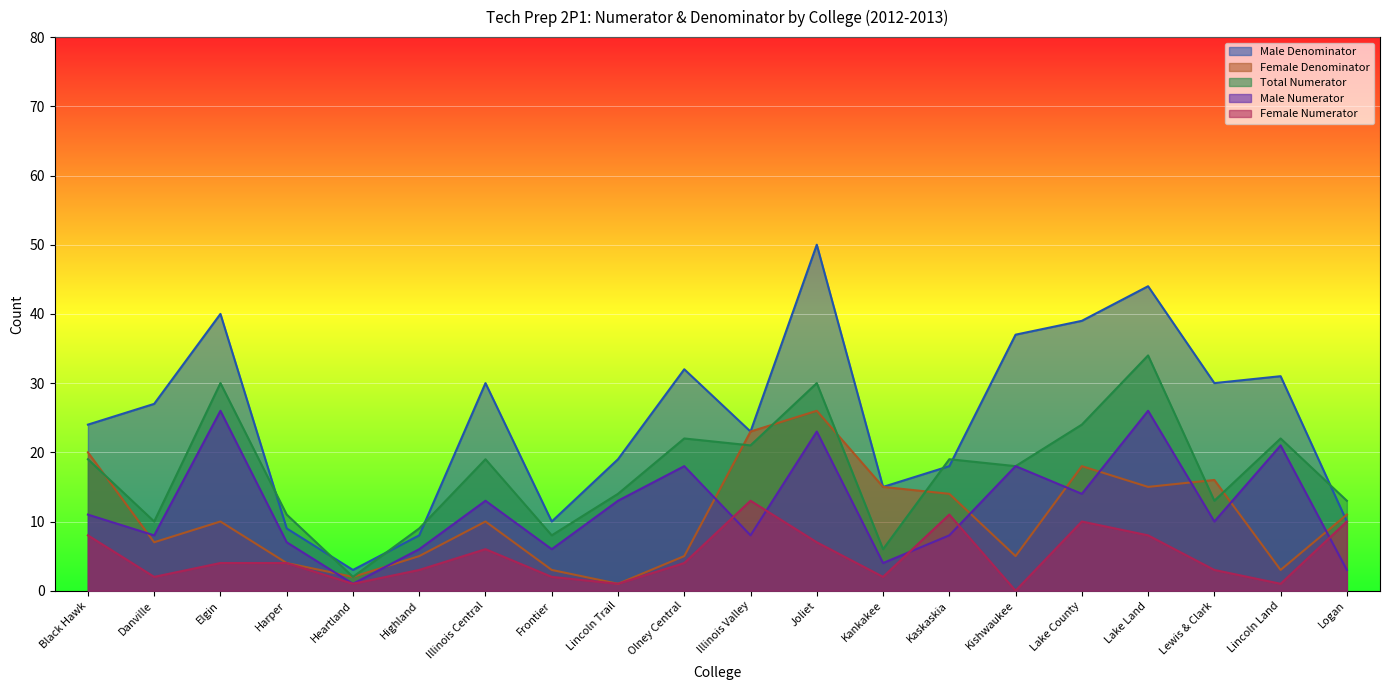

What is the label of the 6th point from the left?

Highland